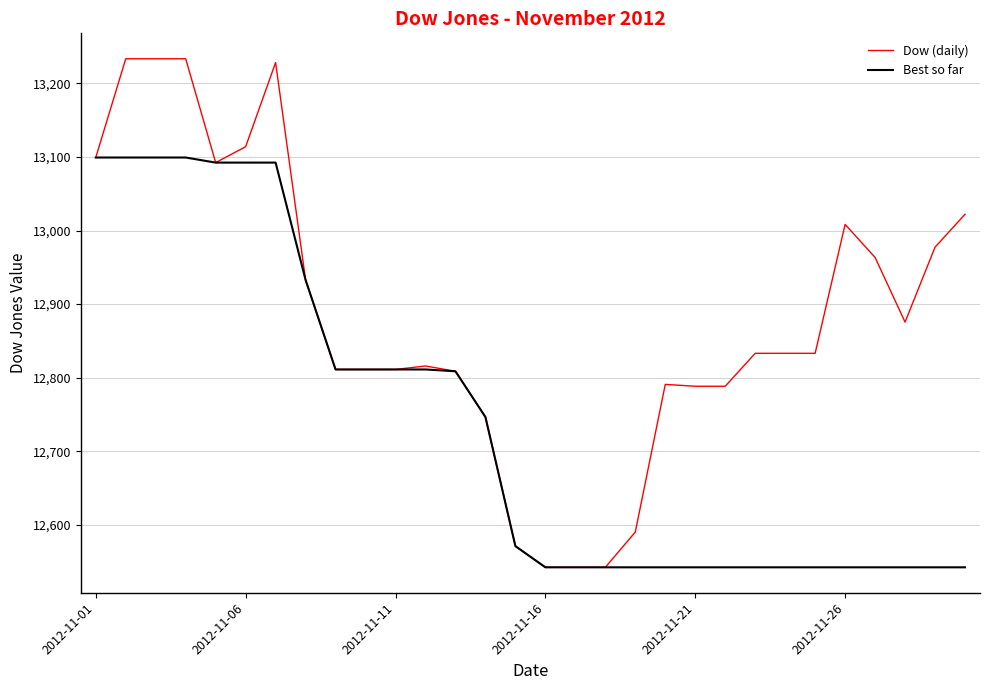

Rank the series by their average value, from lowest to highest.

Best so far, Dow (daily)